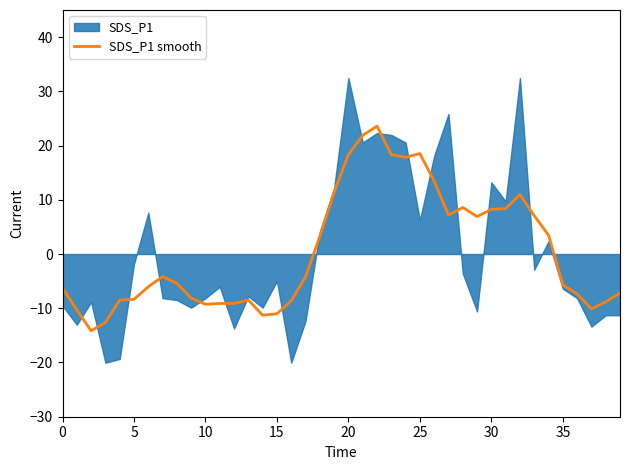

The SDS_P1 smooth series shows 8.2 at 20. True or false?

False